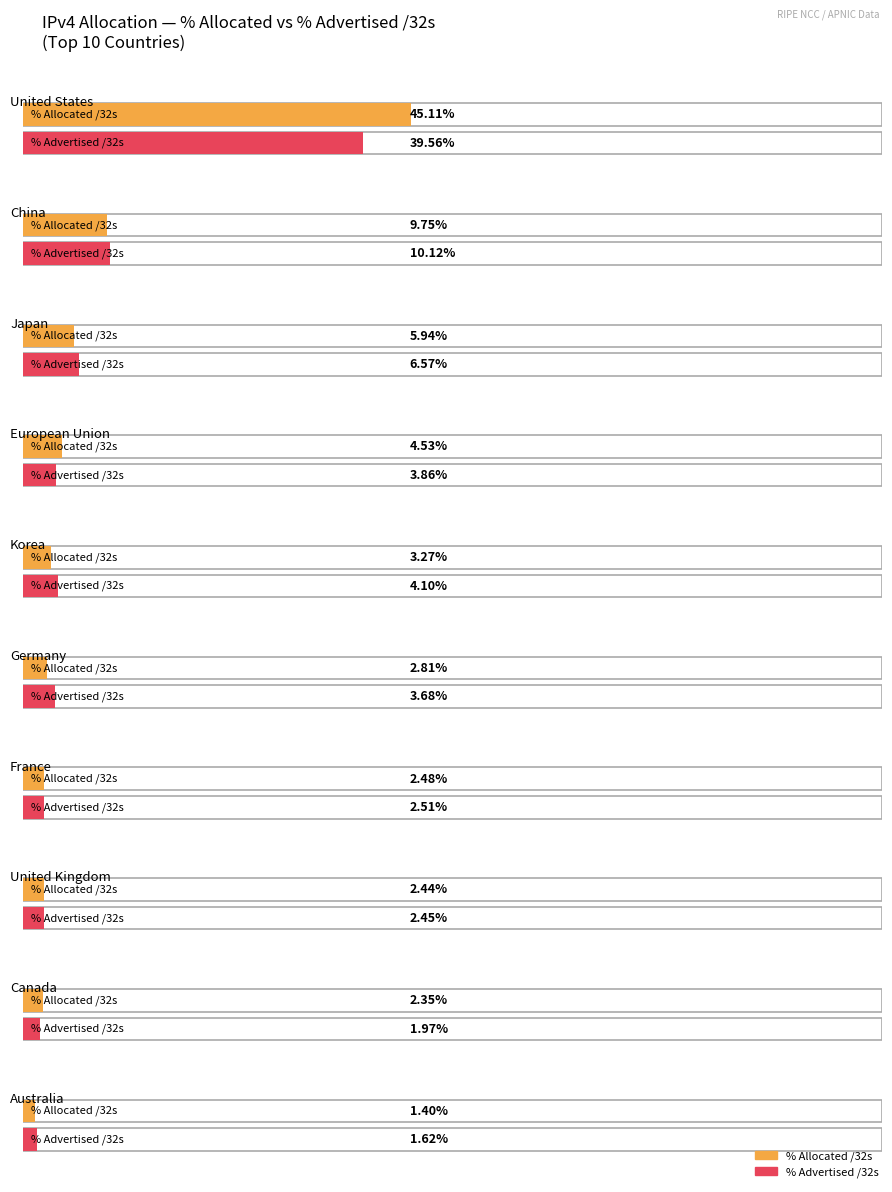

What position from the right is Korea?

6